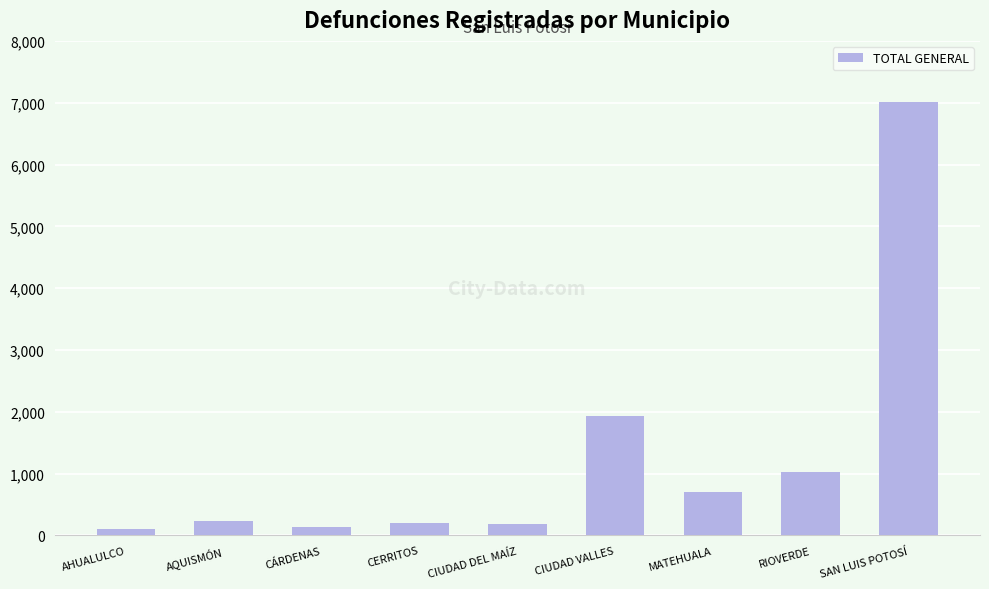

What is the sum of all values?

11515